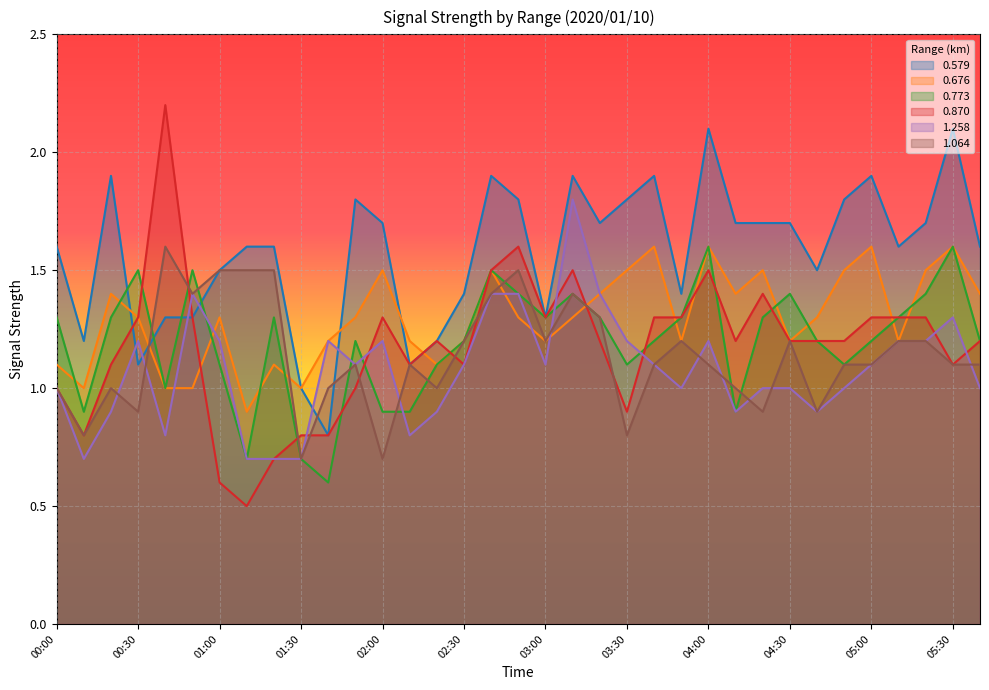

What are all the series names shown in the legend?

0.579, 0.676, 0.773, 0.870, 1.258, 1.064